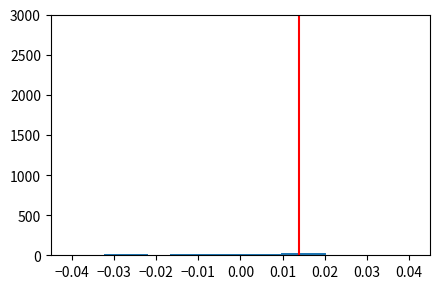

Reading left to right, list every bar in this chart as the range it spans on the x-axis followed by its height. Neither the bar edges nor the heights are printed on the chart, so give them approximately, as read against the axes.

-0.032 to -0.027: under 50
-0.027 to -0.022: under 50
-0.022 to -0.017: under 50
-0.017 to -0.011: under 50
-0.011 to -0.006: under 50
-0.006 to -0.001: under 50
-0.001 to 0.004: under 50
0.004 to 0.010: under 50
0.010 to 0.015: under 50
0.015 to 0.020: under 50